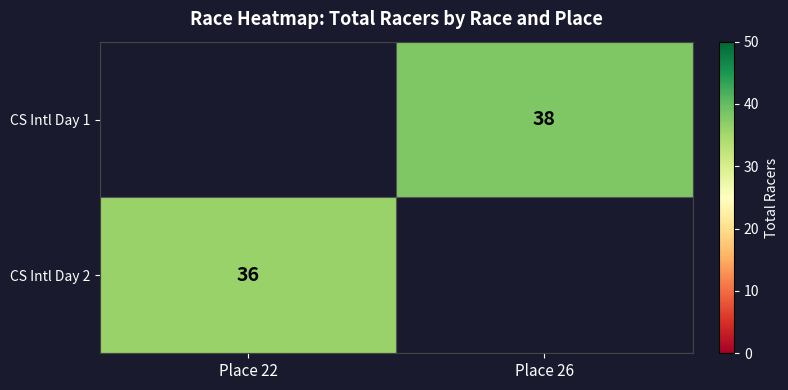

The value of CS Intl Day 1 at Place 26 is 38. True or false?

True